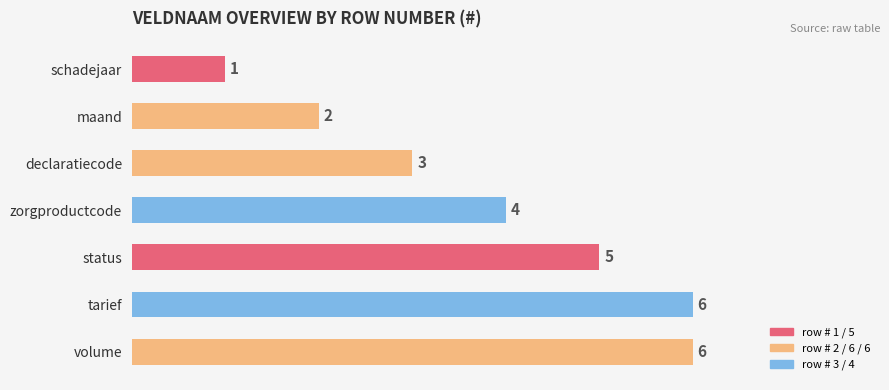

What is the change in value from status to tarief?

+1